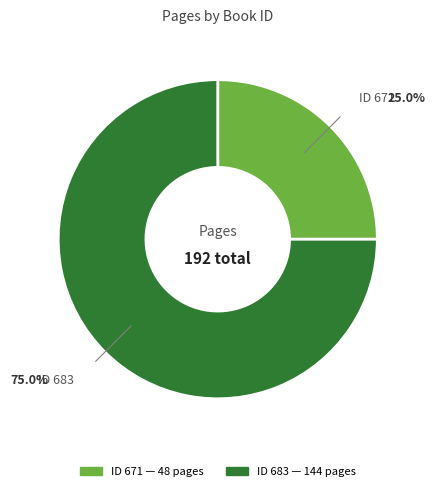

Is there a majority slice in this chart?

Yes